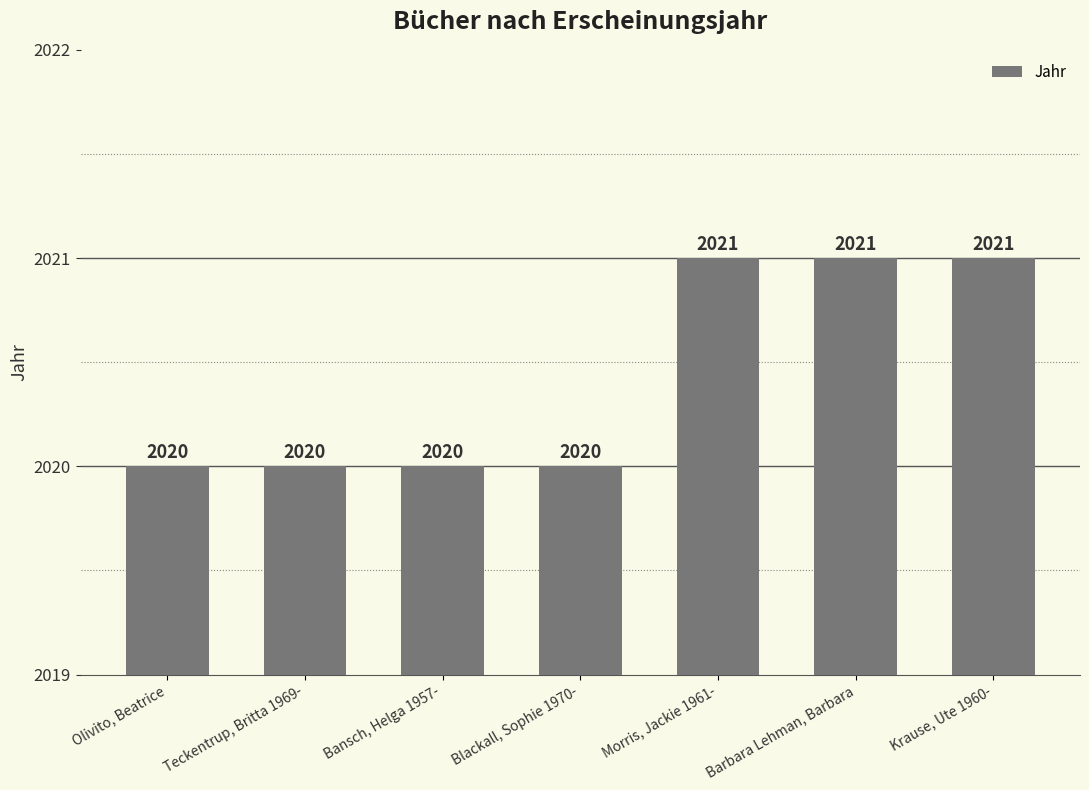

What is the value of the 7th bar from the left?

2021